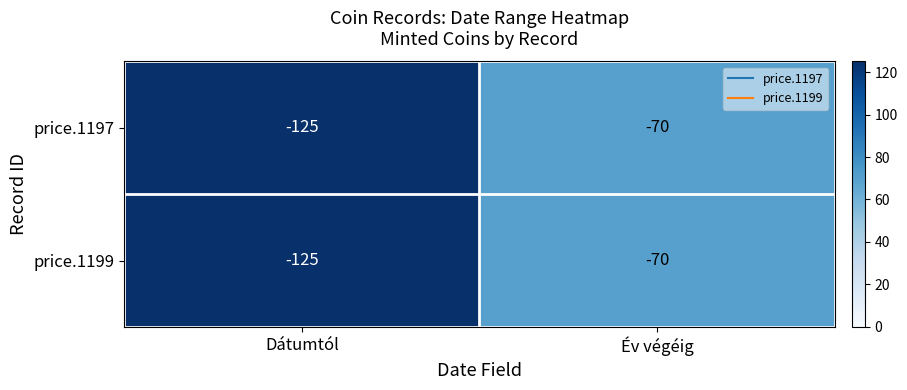

The price.1197 series shows -70 at Év végéig. True or false?

True